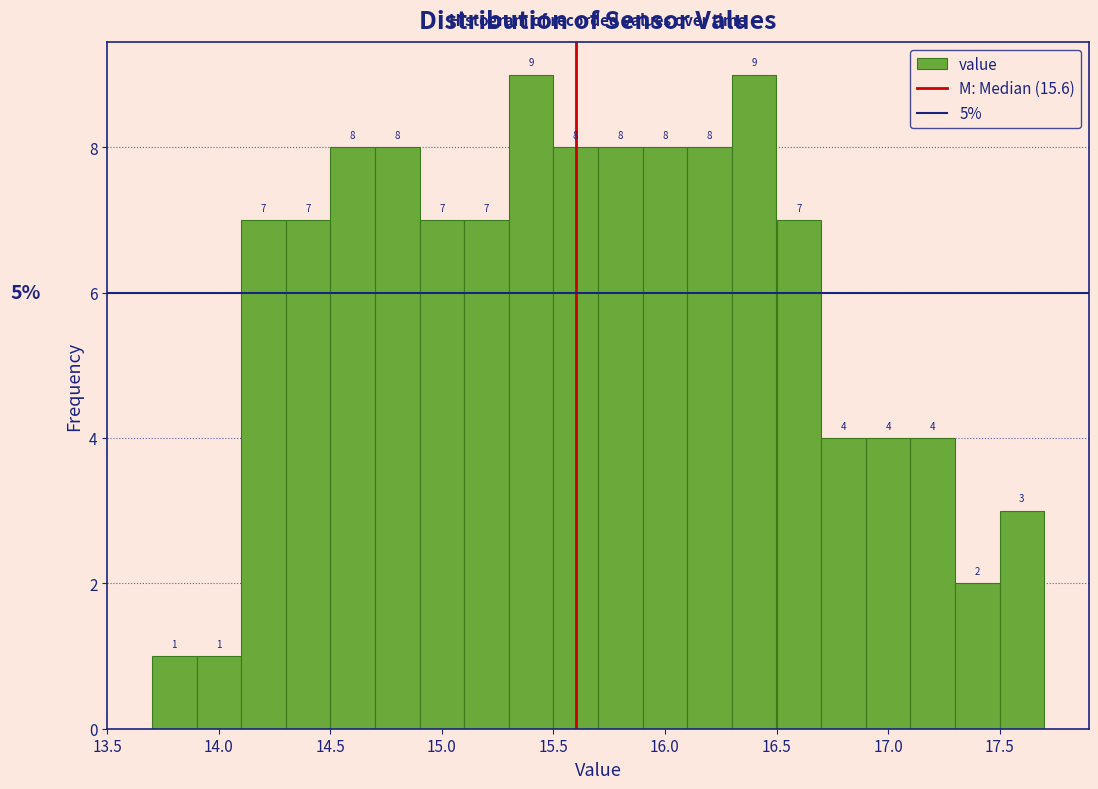

Reading left to right, list every bar in this chart as the range it spans on the x-axis followed by its height.

13.7 to 13.9: 1
13.9 to 14.1: 1
14.1 to 14.3: 7
14.3 to 14.5: 7
14.5 to 14.7: 8
14.7 to 14.9: 8
14.9 to 15.1: 7
15.1 to 15.3: 7
15.3 to 15.5: 9
15.5 to 15.7: 8
15.7 to 15.9: 8
15.9 to 16.1: 8
16.1 to 16.3: 8
16.3 to 16.5: 9
16.5 to 16.7: 7
16.7 to 16.9: 4
16.9 to 17.1: 4
17.1 to 17.3: 4
17.3 to 17.5: 2
17.5 to 17.7: 3